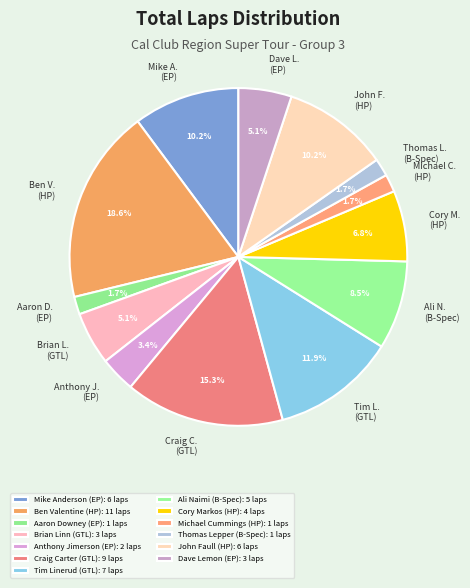

What percentage do Anthony Jimerson (EP) and Craig Carter (GTL) together represent?

18.6%